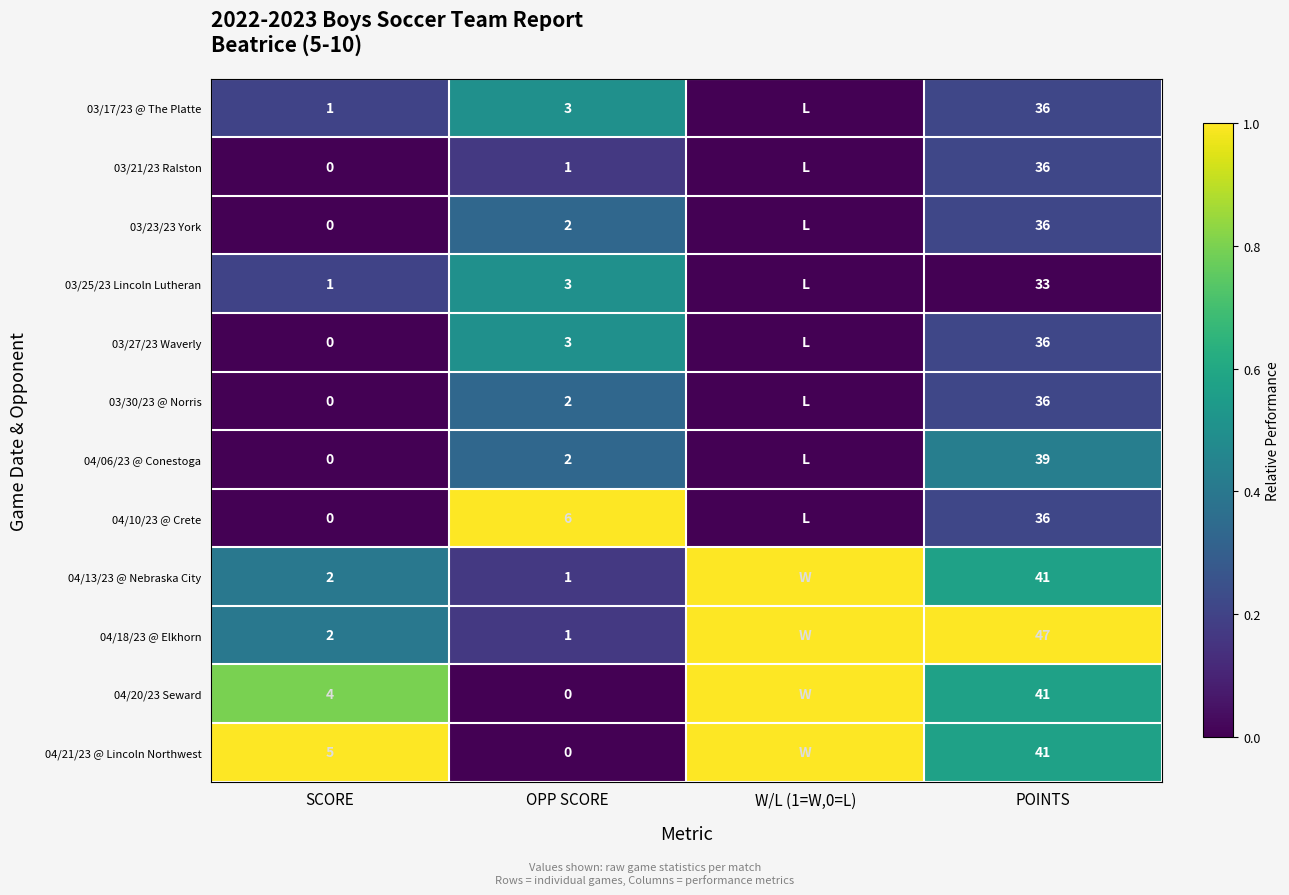

At which category is the sum across all series the highest?

POINTS